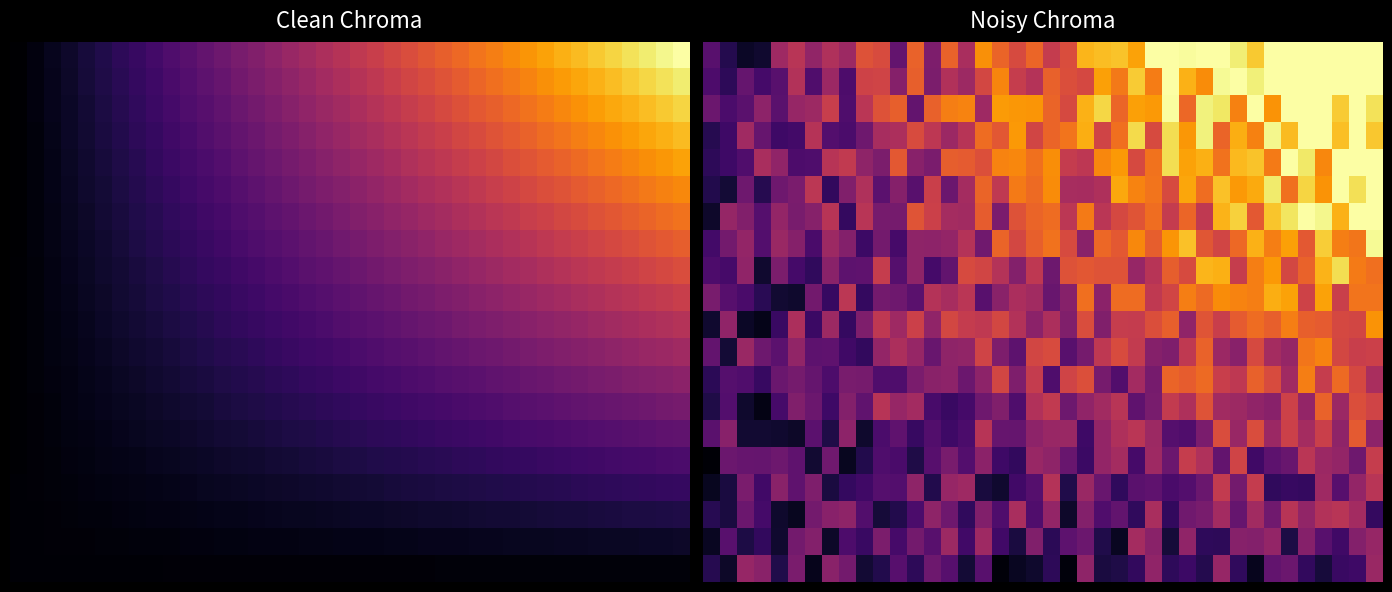

What is the maximum value for 5.0?

1.0